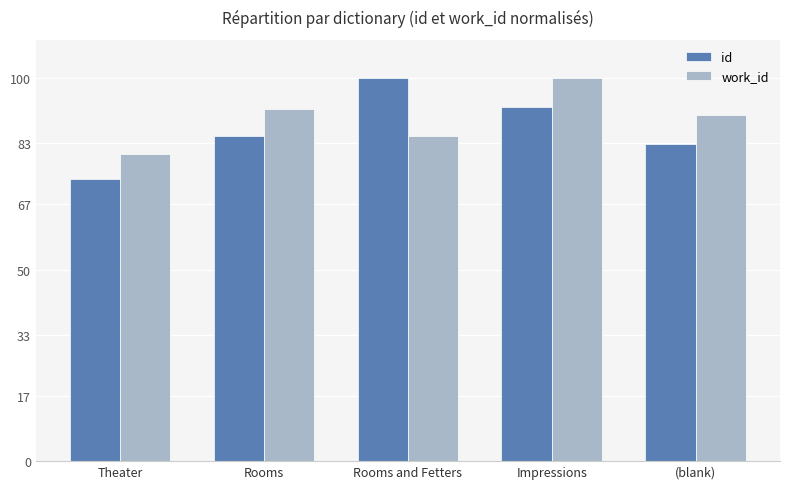

Reading right to left, list all the values displayed in this chart.

id: 82.8	92.6	100.0	84.9	73.6
work_id: 90.4	100.0	84.8	92.0	80.2